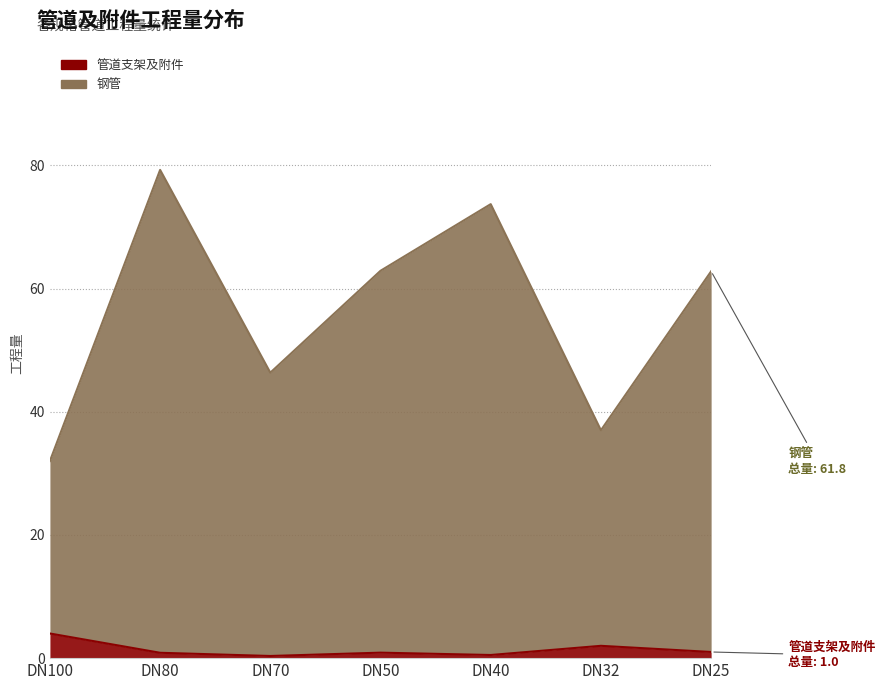

What is the difference between the second highest and minimum values in the 钢管 series?

41.7